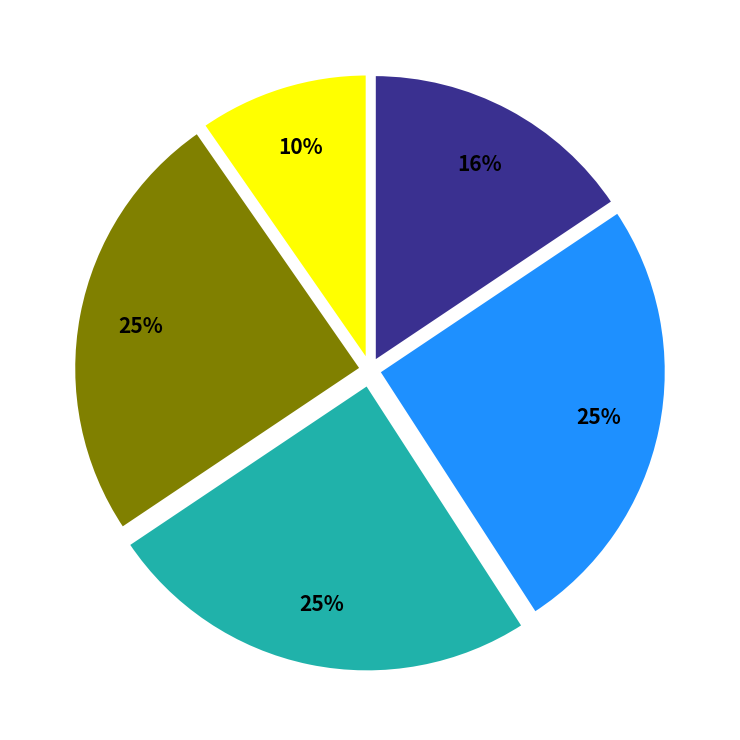

Does any single category account for the majority?

No